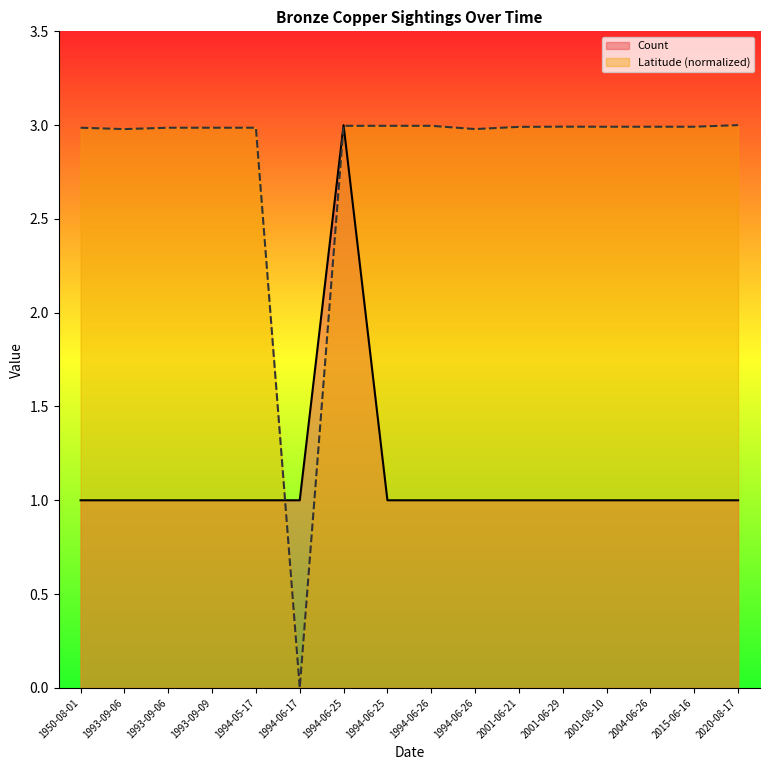

How many interior local peaks does the Latitude series have?

1